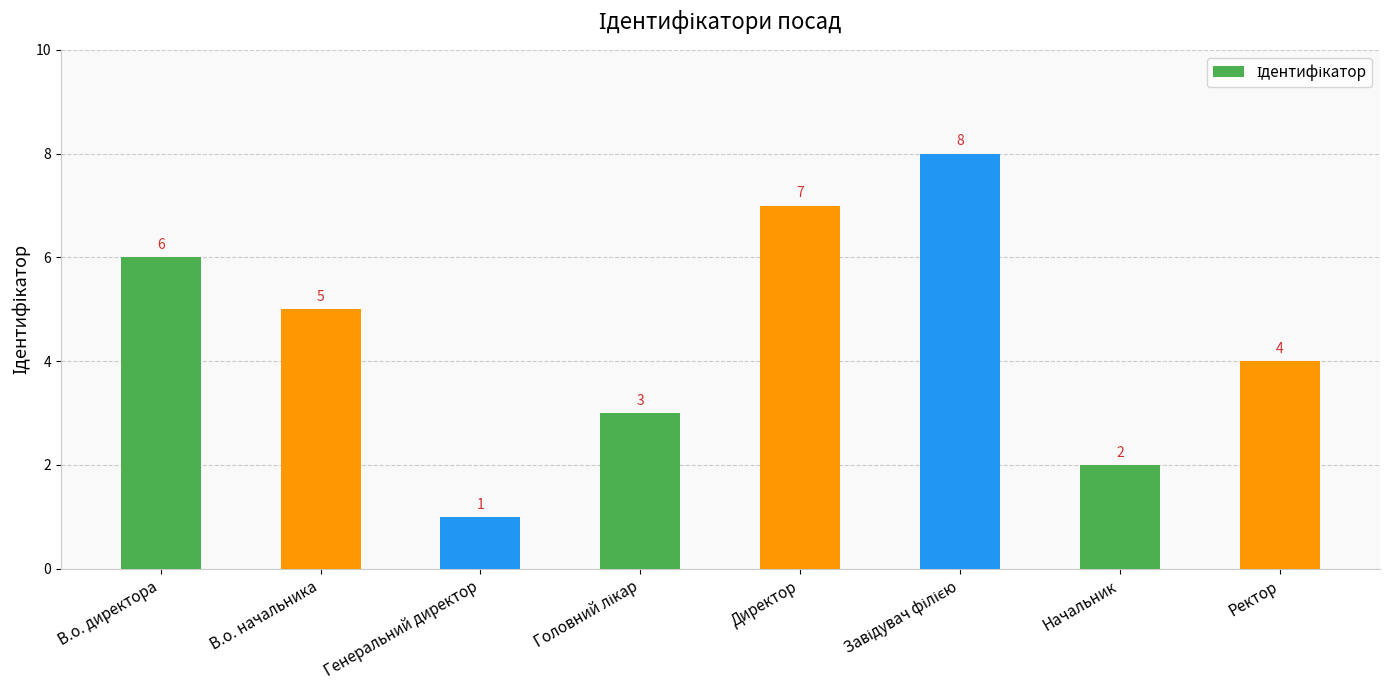

Count the number of data series in this chart.

1